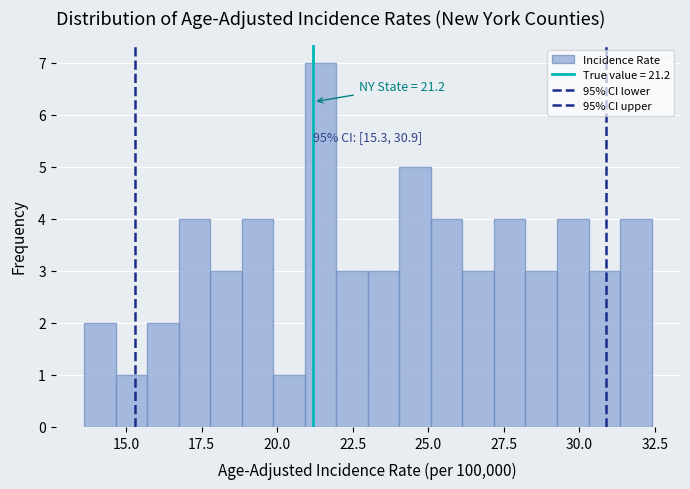

Around what value on the x-axis is the tallest bar? Give the approximate position of its centre, as read against the axis.

21.5